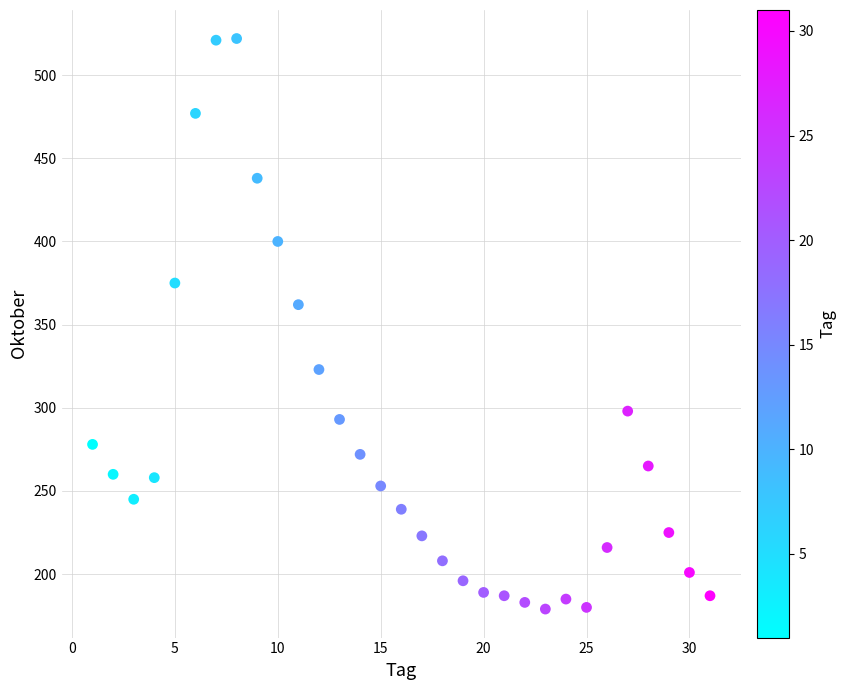

What is the range of Y values (max minus min)?

343